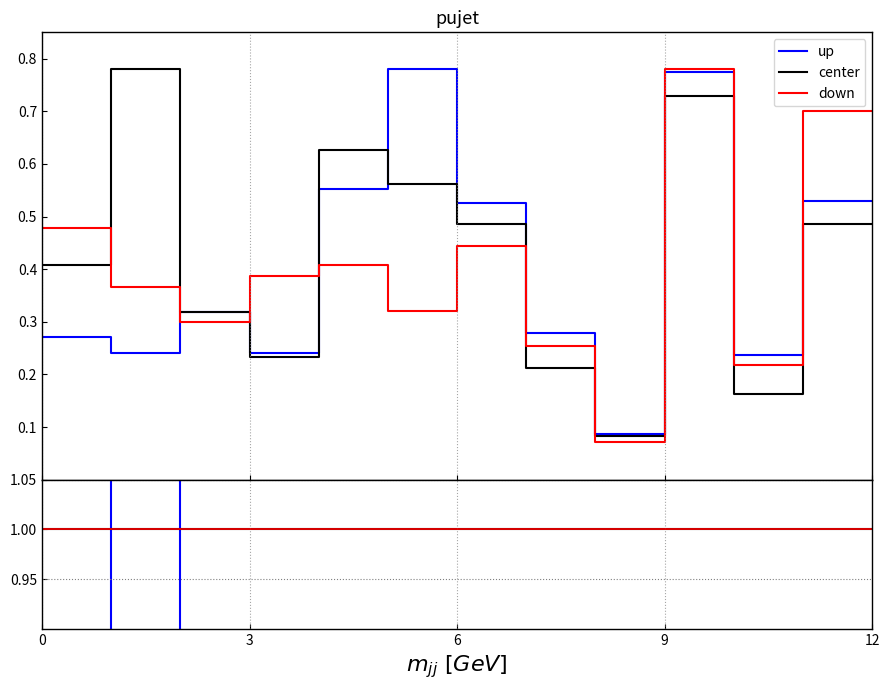

What is the greatest value displayed?

0.8